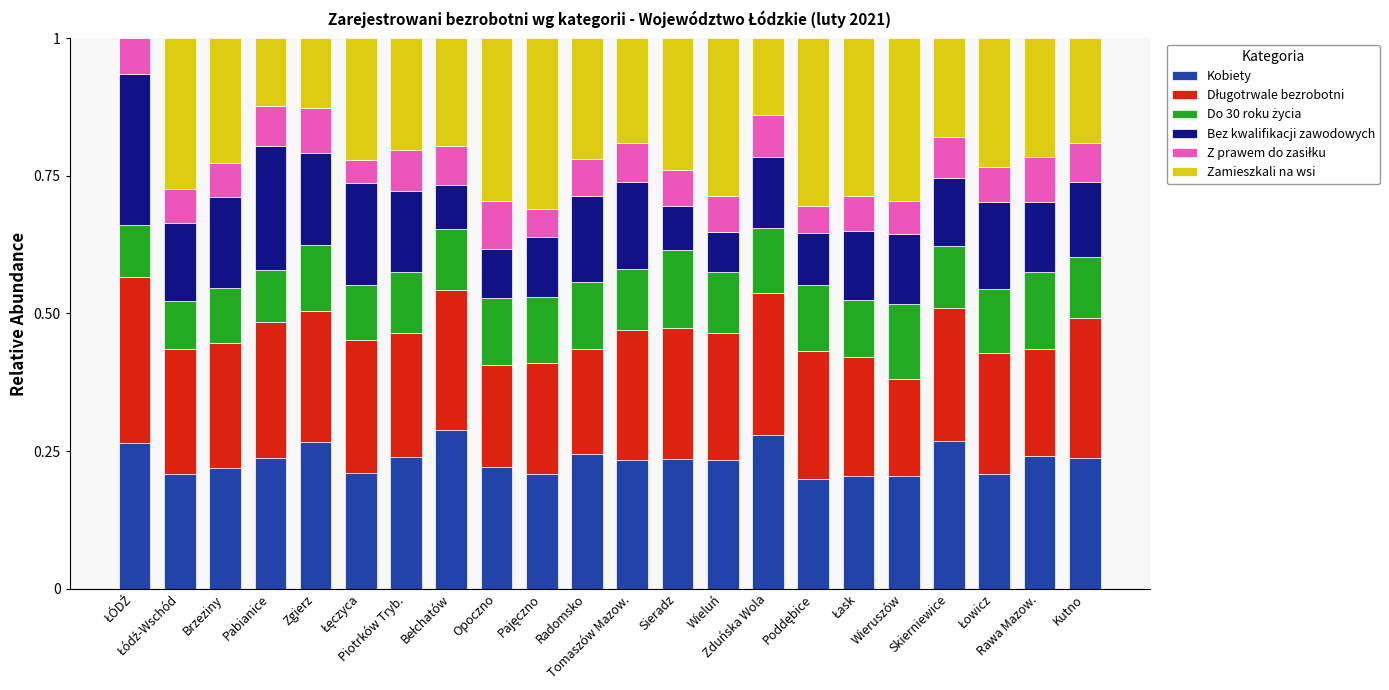

What is the label of the 13th bar from the right?

Pajęczno